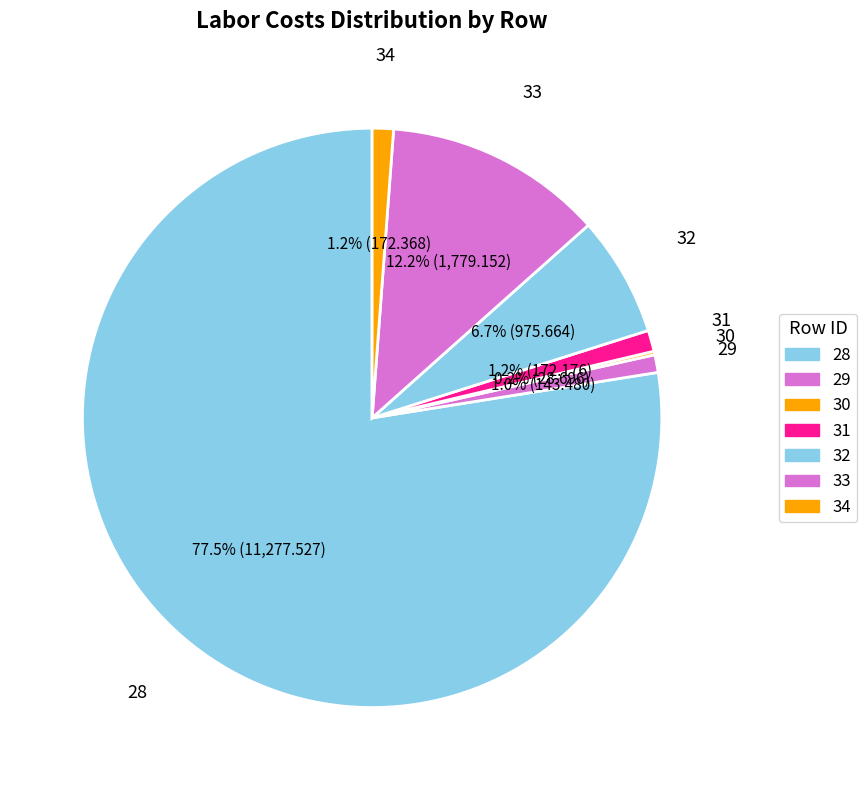

To the nearest percent, what is the difference between the largest and smallest slice percentages?

77%